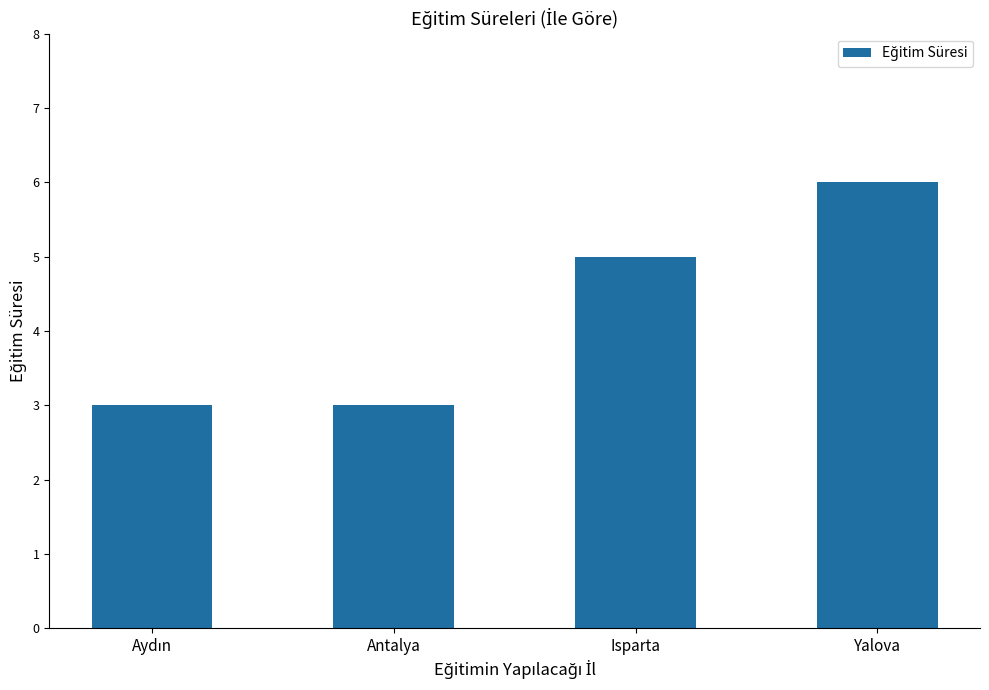

What is the label of the 3rd bar from the right?

Antalya